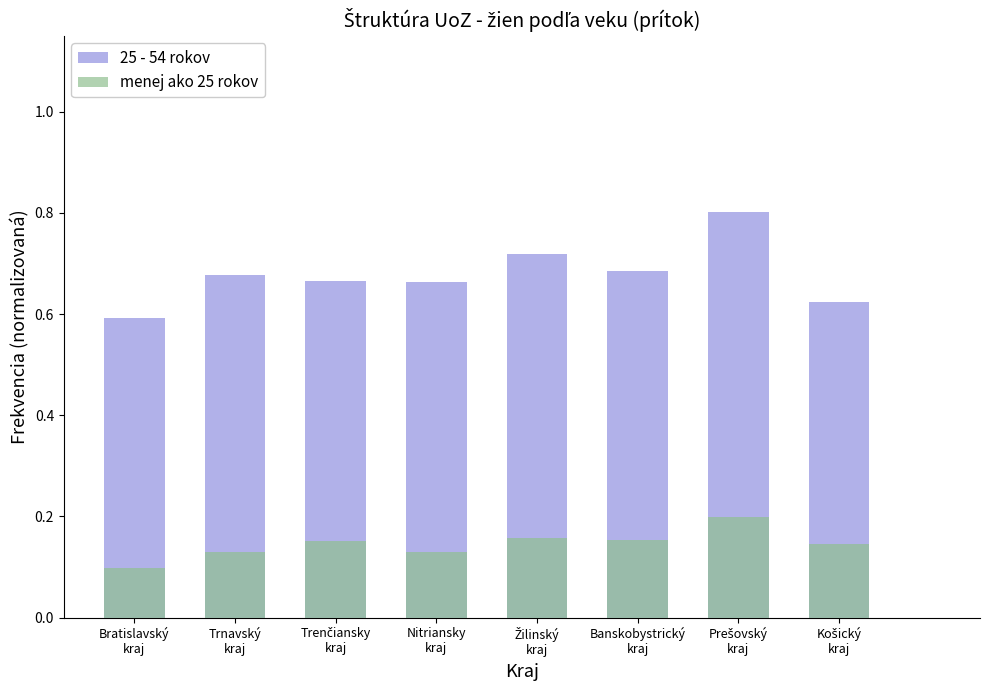

How many categories are shown in the chart?

8